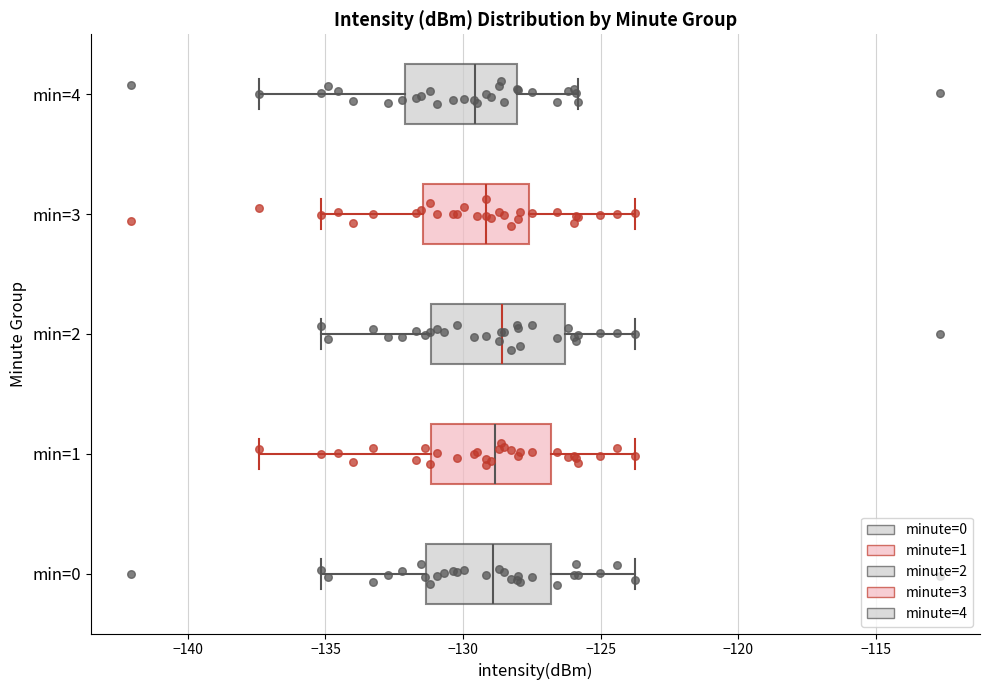

Reading bottom to top, transcribe this box plot: for each box, give where its median line is, the range the box spans, and where its two whiskers end, as read against the x-axis. The values are not printed on the chart, so give them approximately, as read against the axis.

min=0: median -129.0, box -131.5 to -127.0, whiskers -135.0 to -124.0
min=1: median -129.0, box -131.0 to -127.0, whiskers -137.5 to -124.0
min=2: median -128.5, box -131.0 to -126.5, whiskers -135.0 to -124.0
min=3: median -129.0, box -131.5 to -127.5, whiskers -135.0 to -124.0
min=4: median -129.5, box -132.0 to -128.0, whiskers -137.5 to -126.0